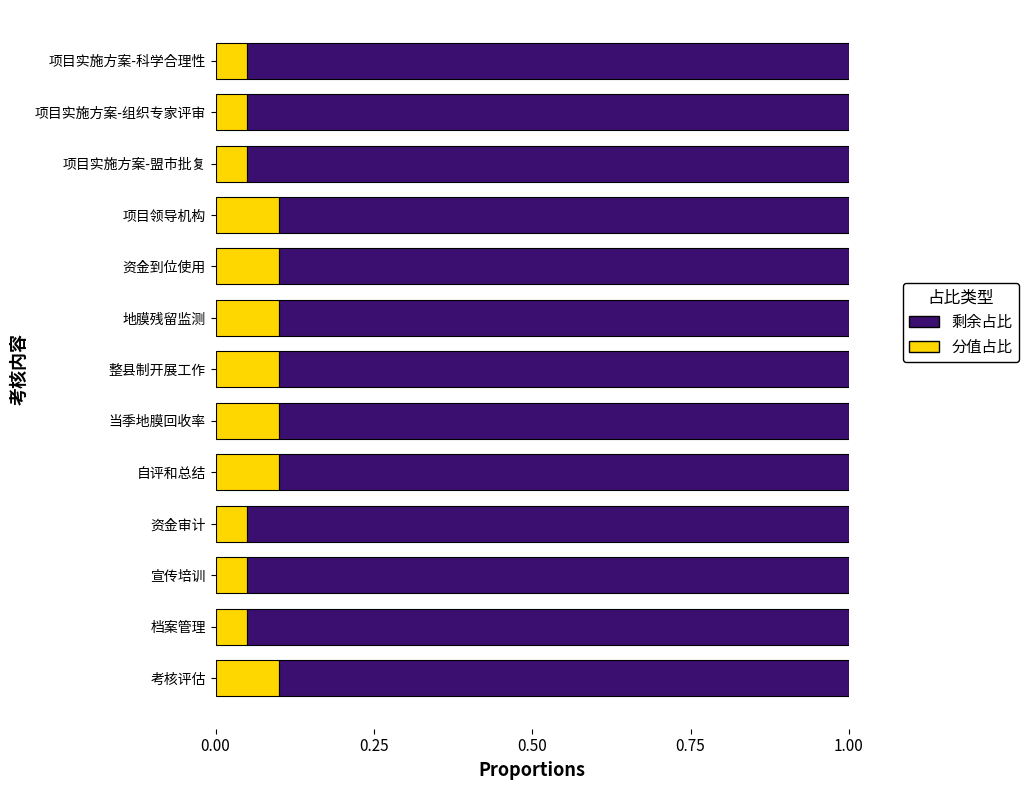

What is the total value across all series at 项目领导机构?

1.0